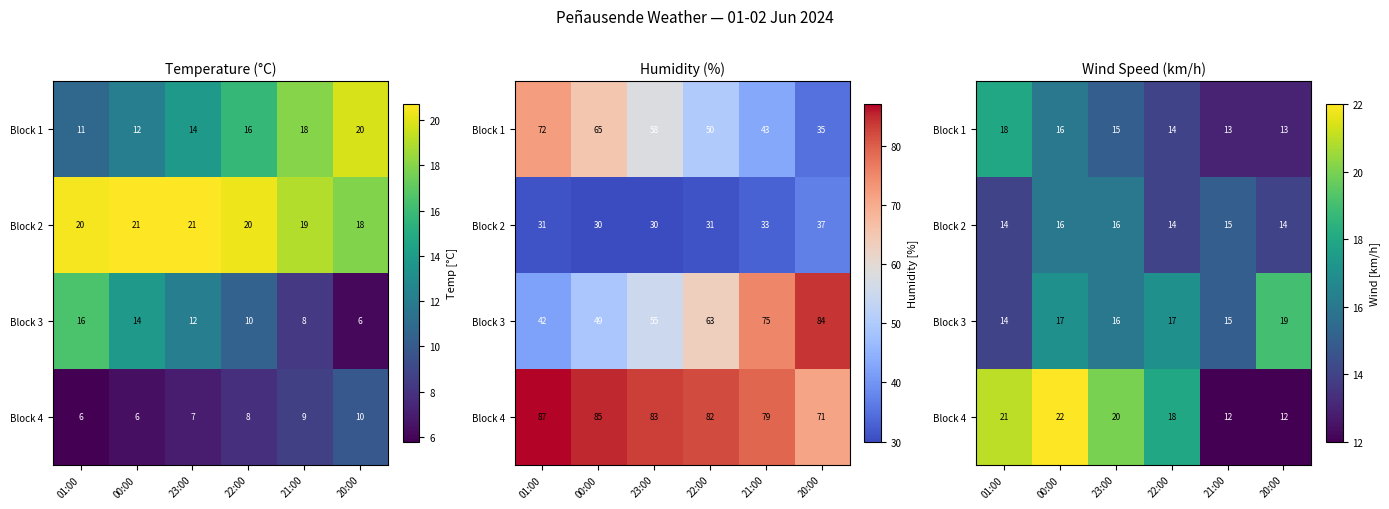

Is it true that Block 1 equals 28 at 00:00?

False